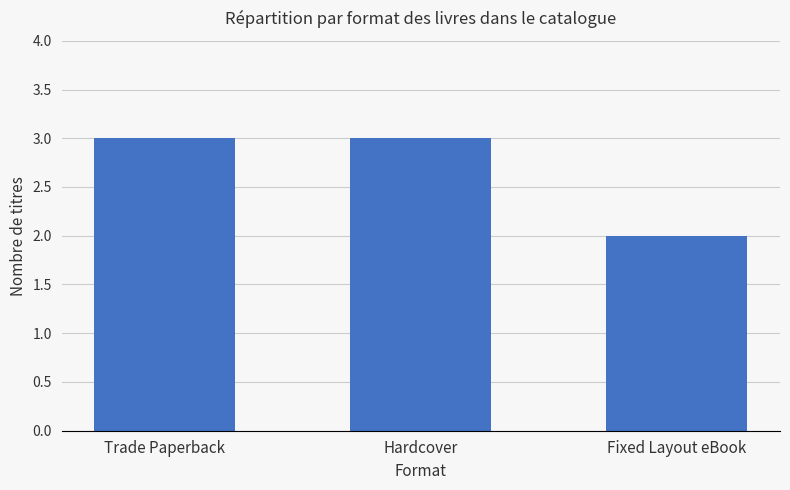

What is the approximate value at Hardcover?

3